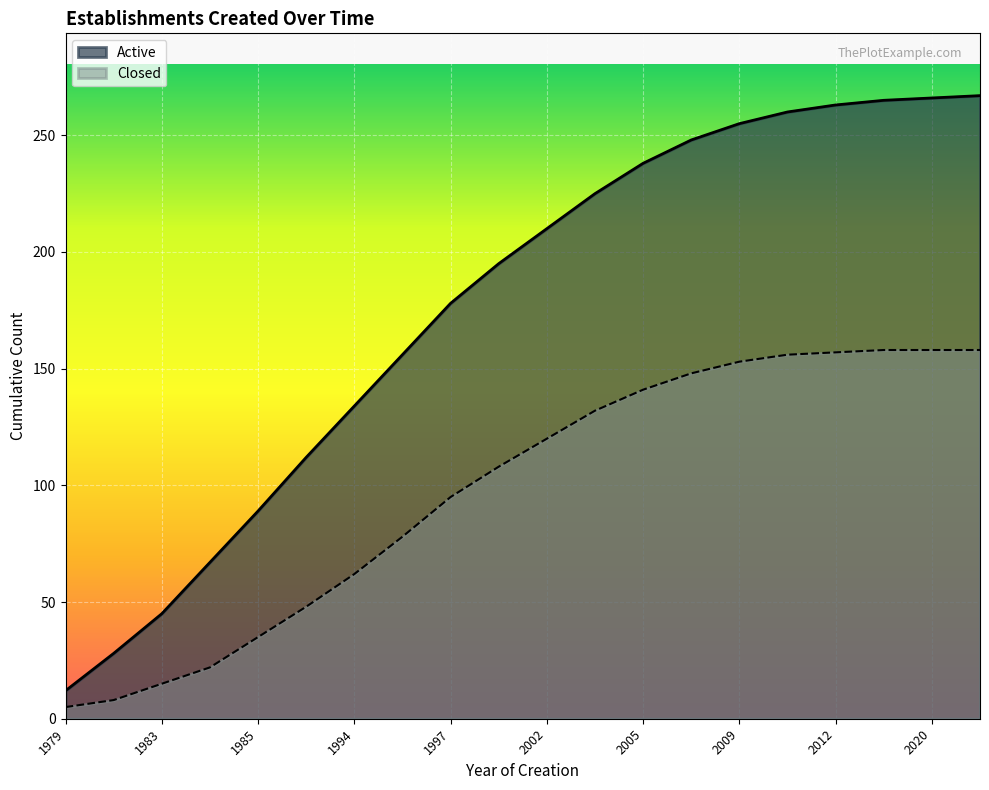

Reading right to left, extract all data points from this chart.

Active: 267	266	265	263	260	255	248	238	225	210	195	178	156	134	112	89	67	45	28	12
Closed: 158	158	158	157	156	153	148	141	132	120	108	95	78	62	48	35	22	15	8	5